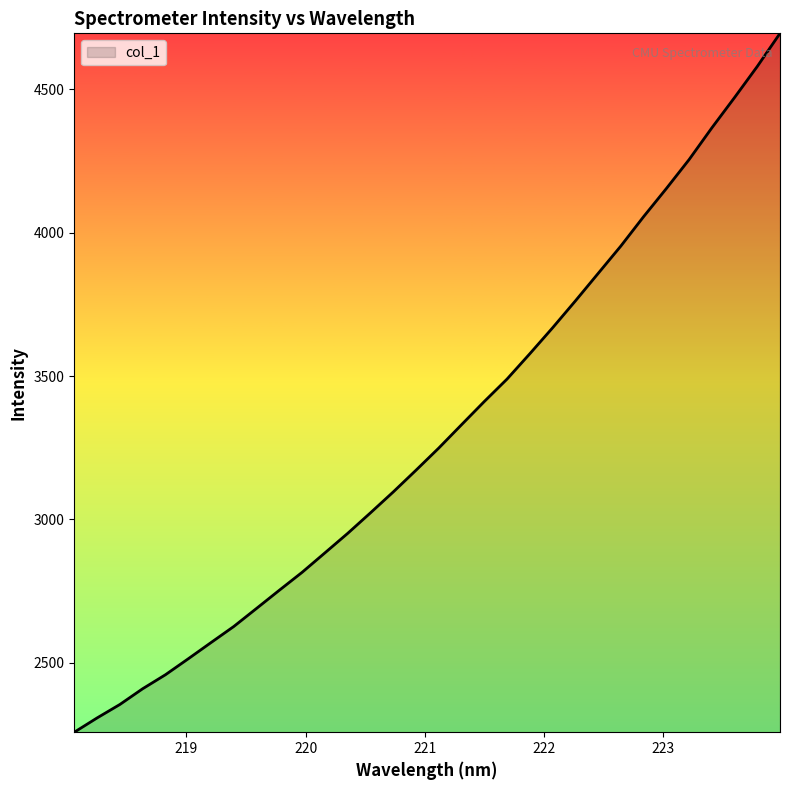

What is the maximum value shown in the chart?

4694.8